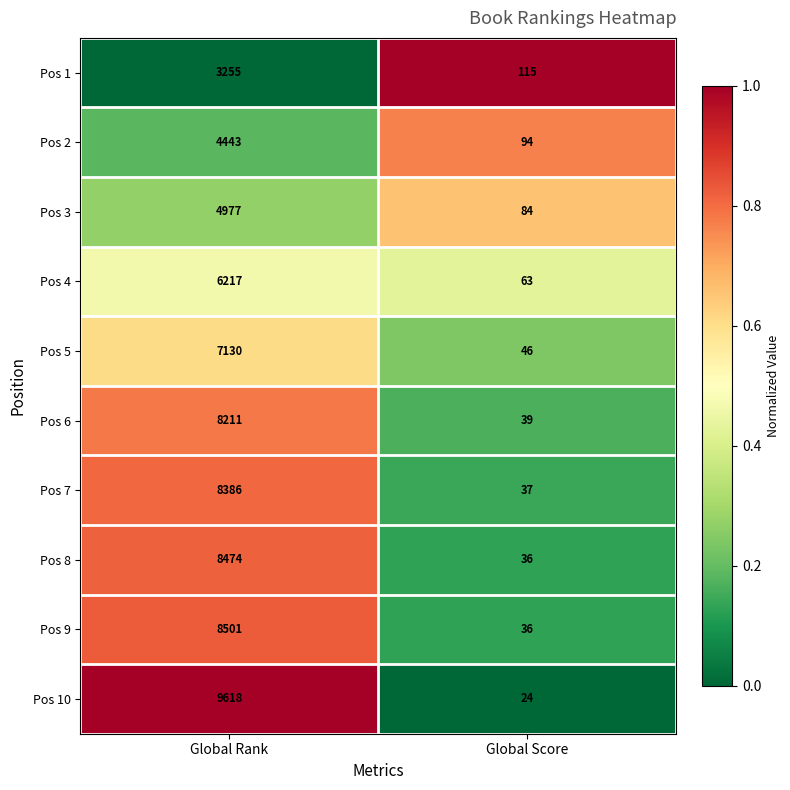

What is the difference between the maximum and minimum values in the Pos 9 series?

8465